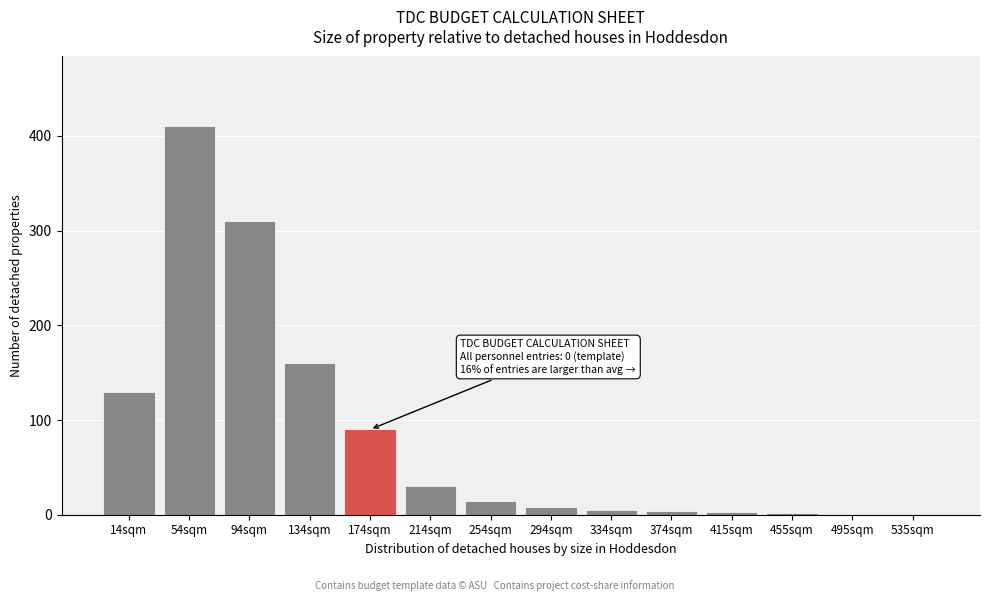

What is the change in value from 134sqm to 174sqm?

-70